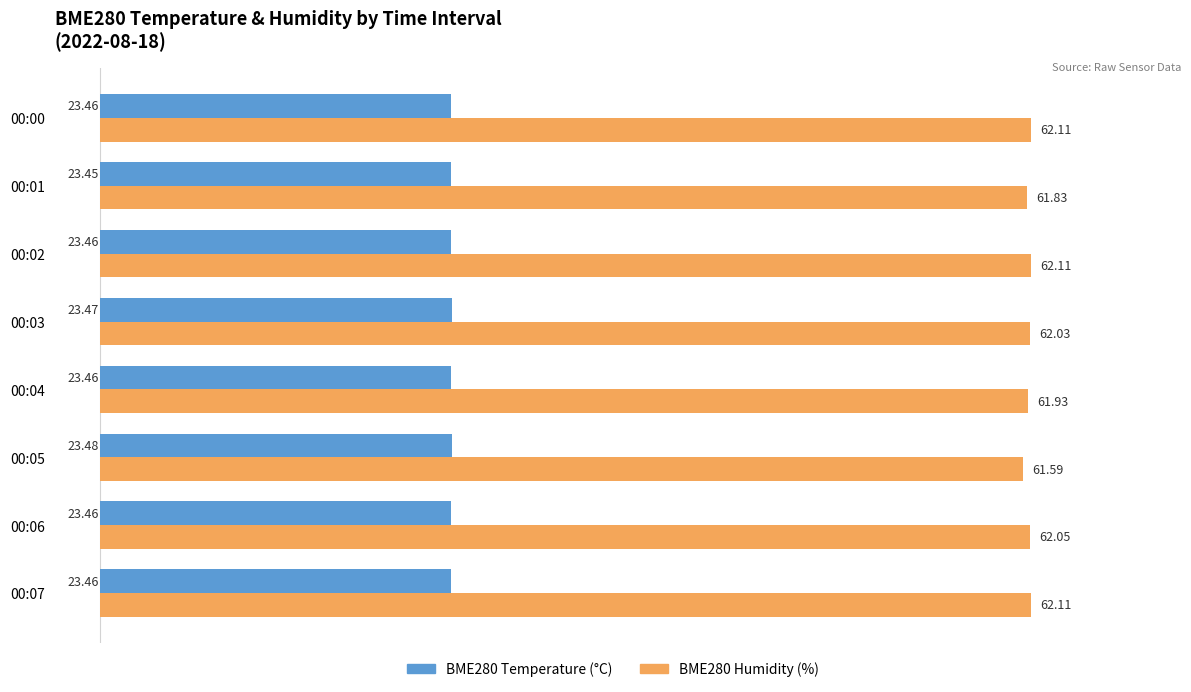

What is the total value across all series at 00:00?

85.6